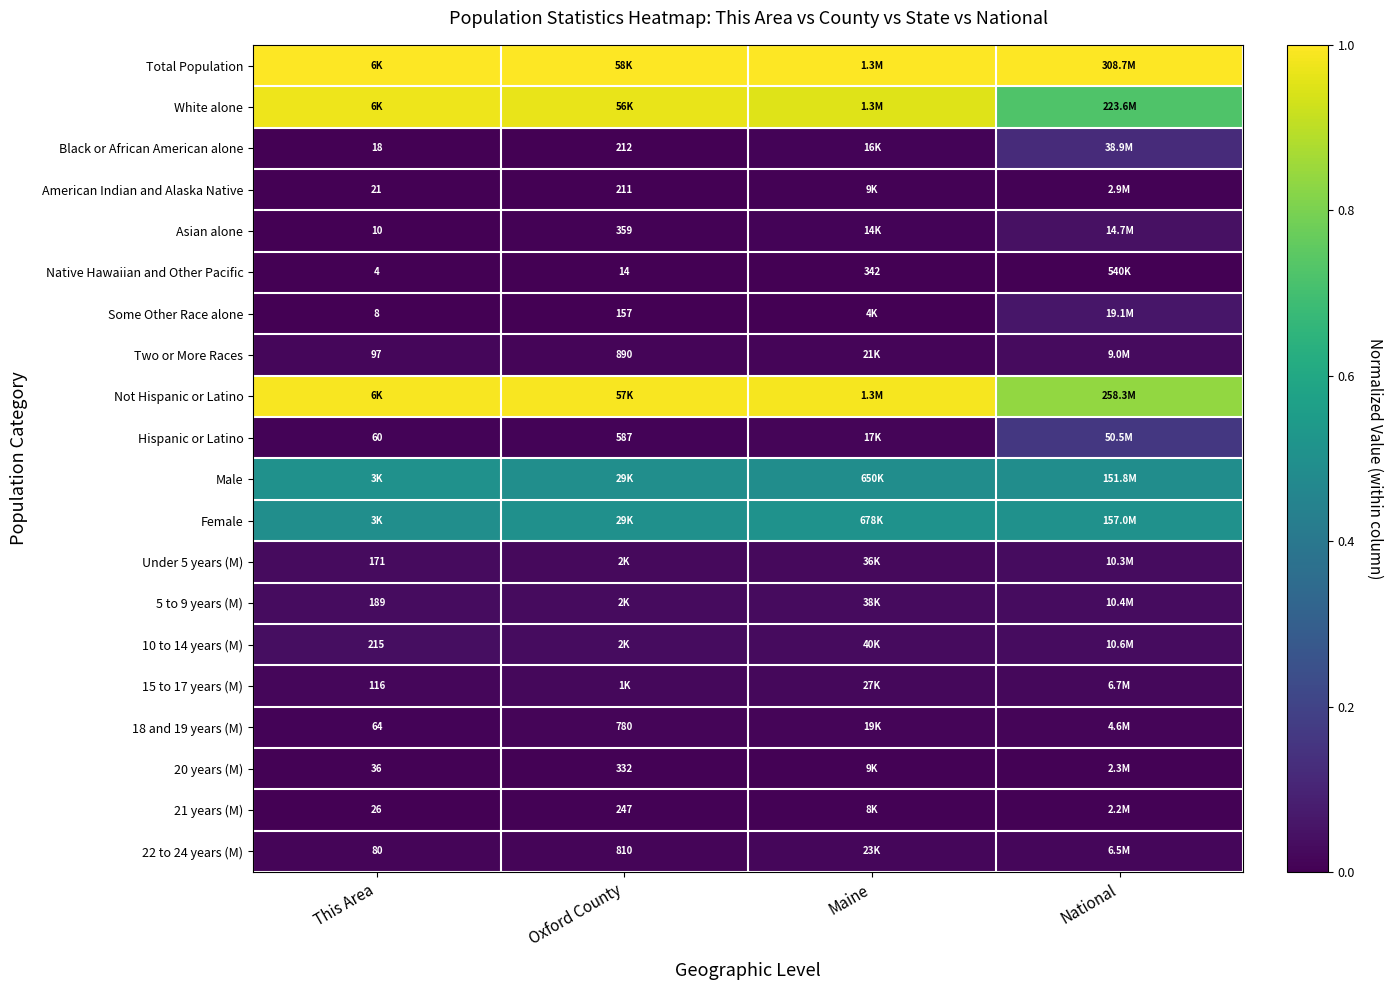

Is it true that Native Hawaiian and Other Pacific equals 0.0 at Oxford County?

True